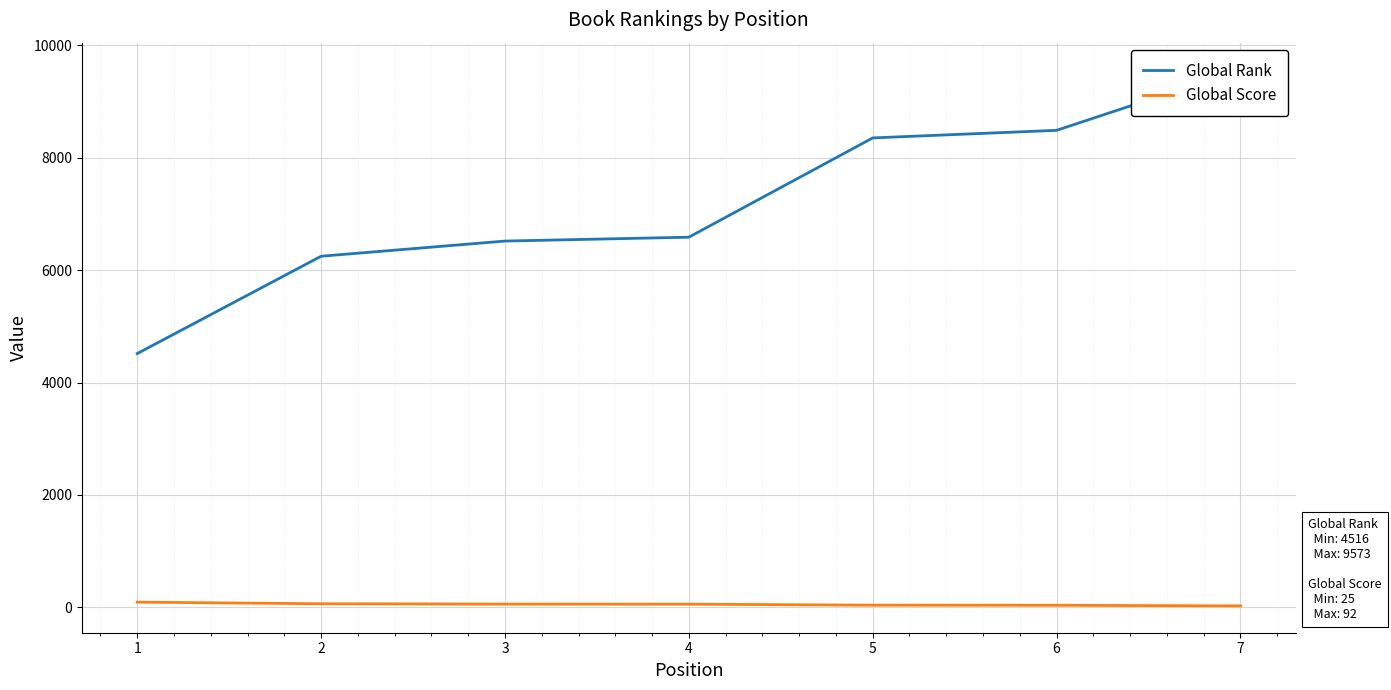

True or false: Global Score and Global Rank cross at least once.

False